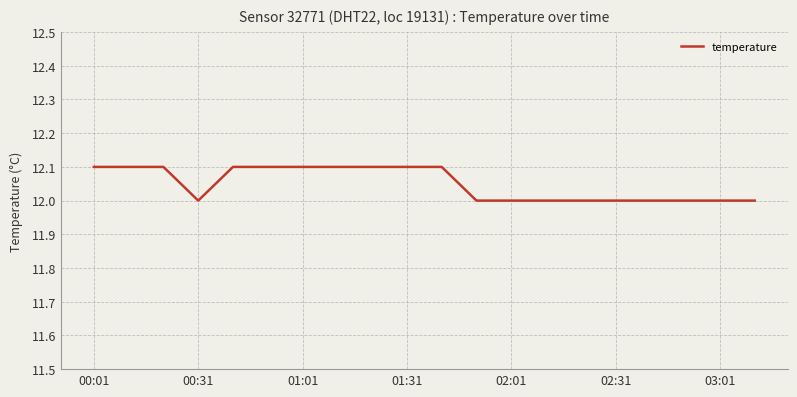

How many values are between 12 and 13?

20